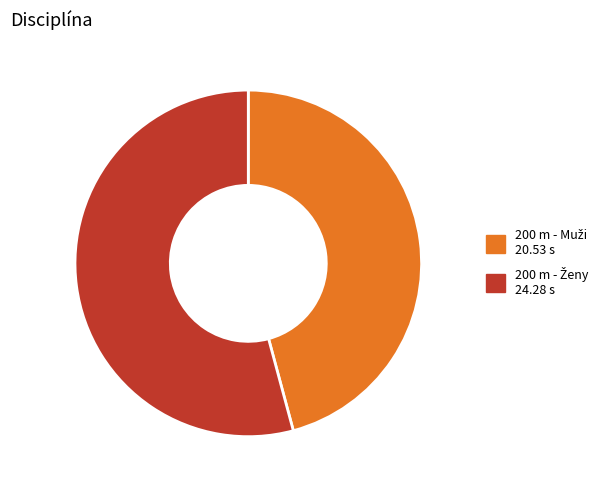

Count the number of slices in the pie.

2